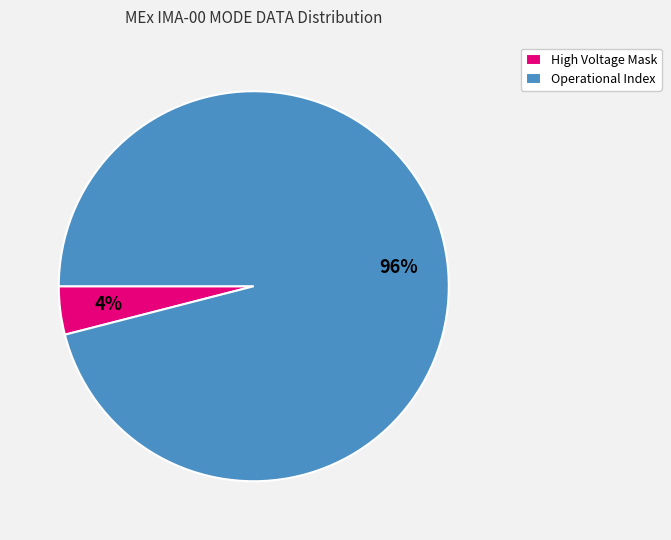

Is it true that High Voltage Mask is 4% of the pie?

True